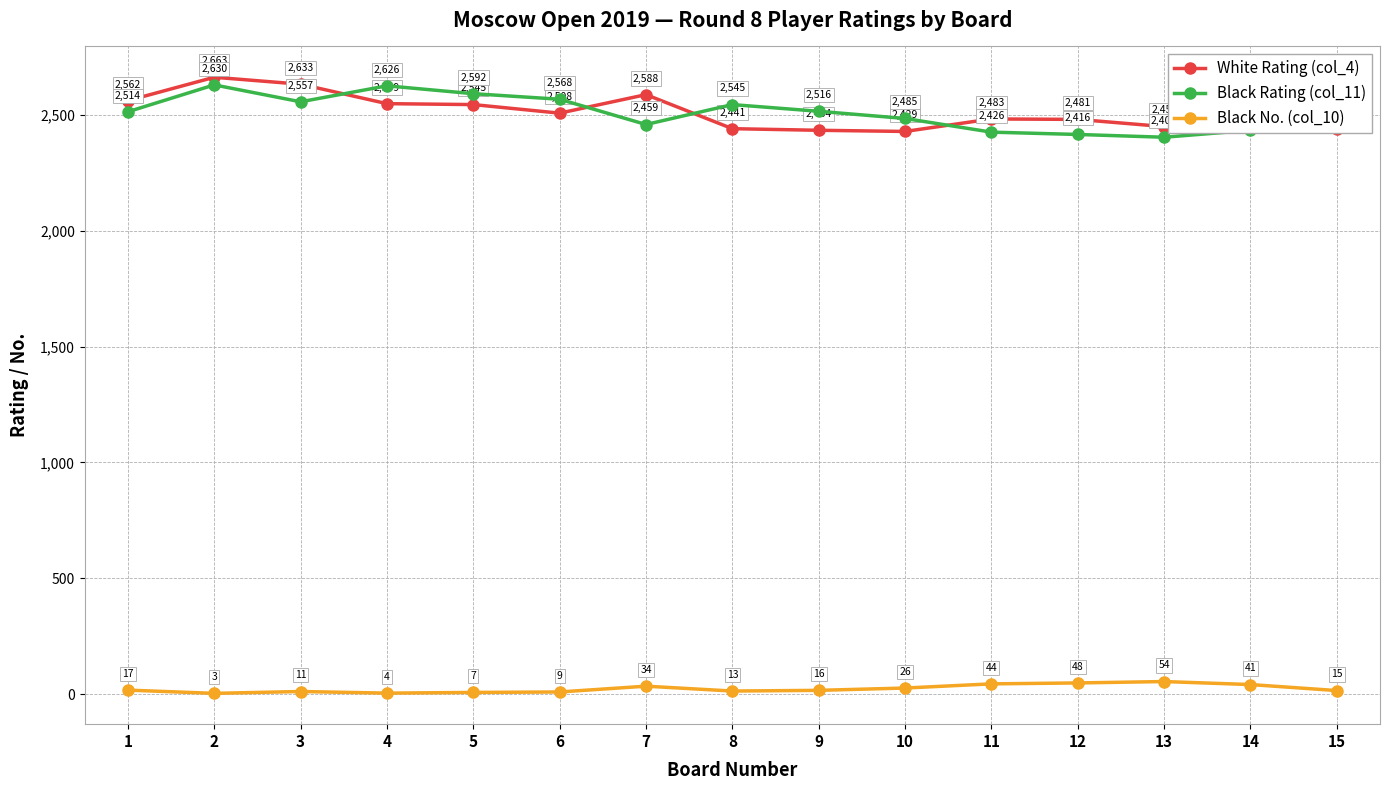

What is the maximum value shown in the chart?

2663